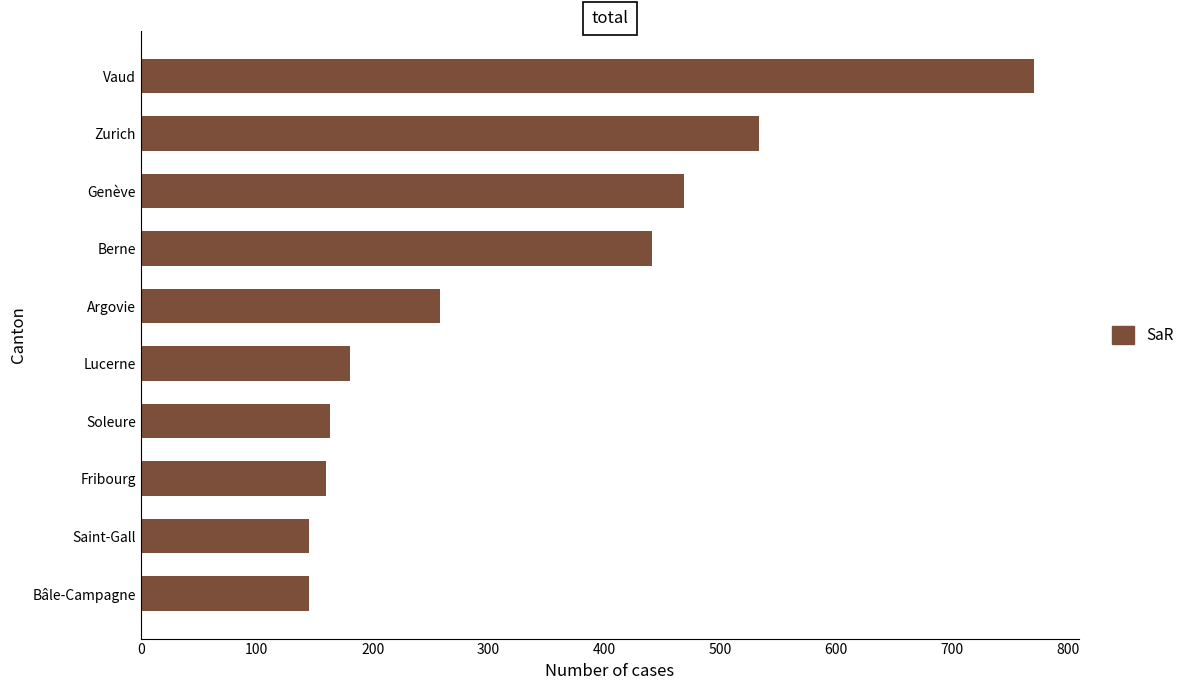

What is the difference between the maximum and minimum values?

626